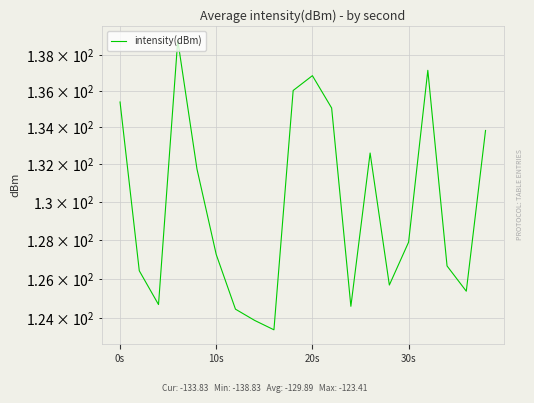

How many lines are shown in the chart?

1